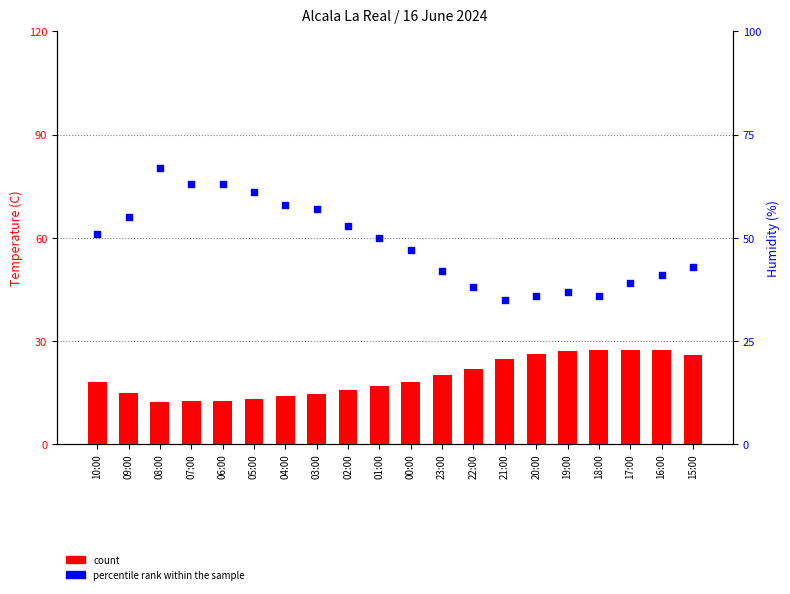

At how many categories does at least one series exceed 31?

20